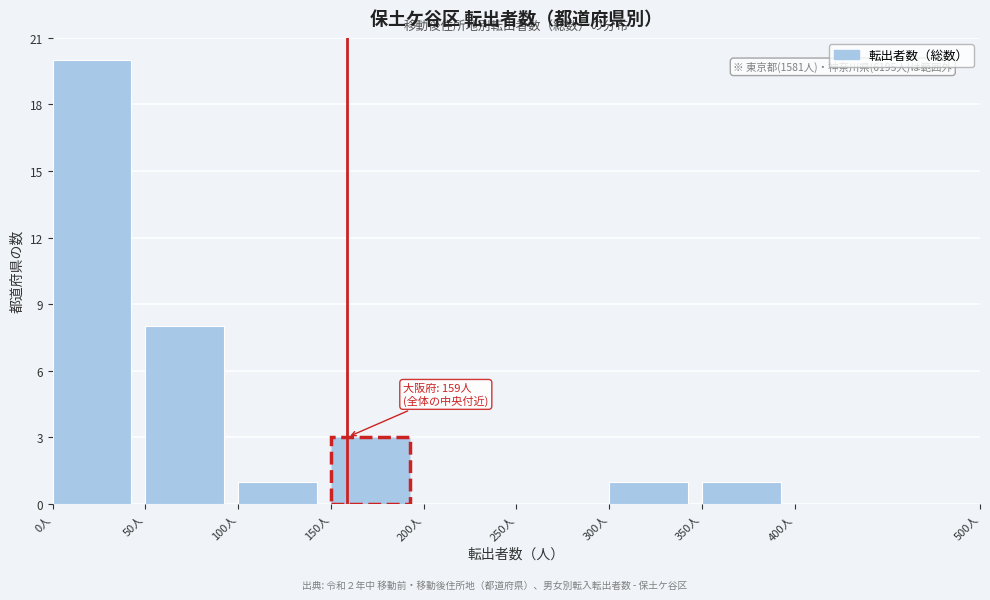

Which range on the x-axis has the tallest bar?

0 to 50